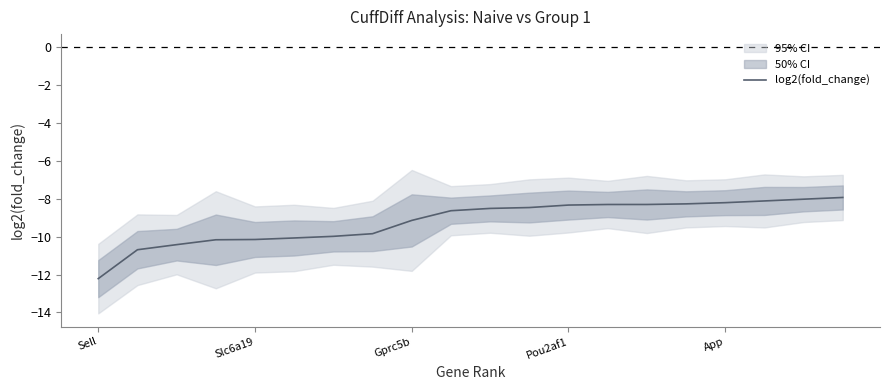

What is the greatest value displayed?

-7.9